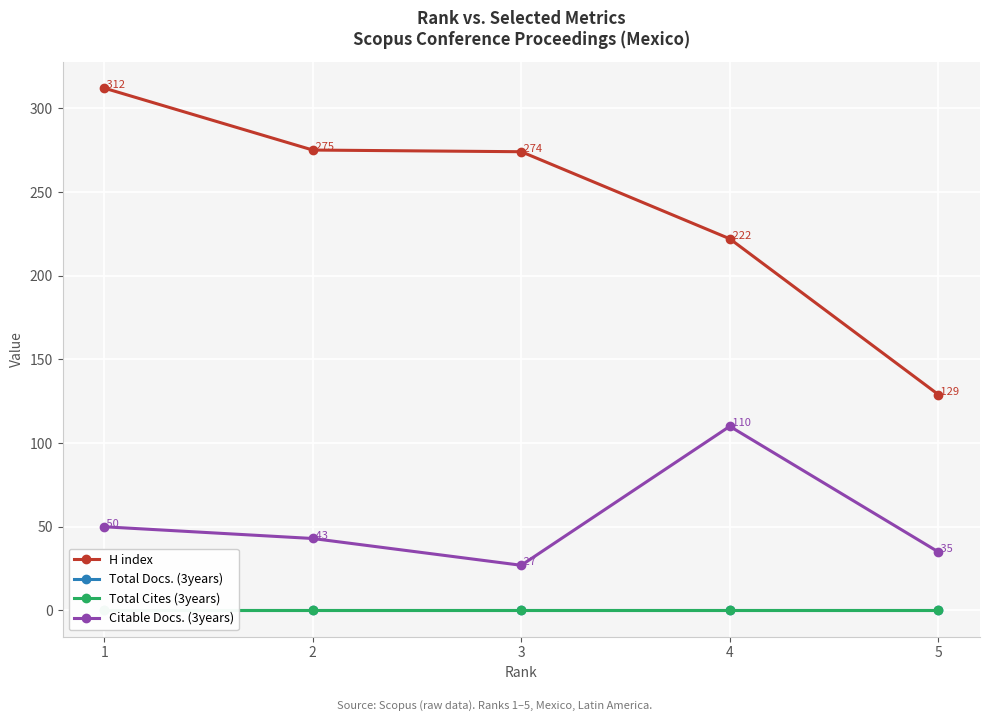

At which category is the sum across all series the highest?

1